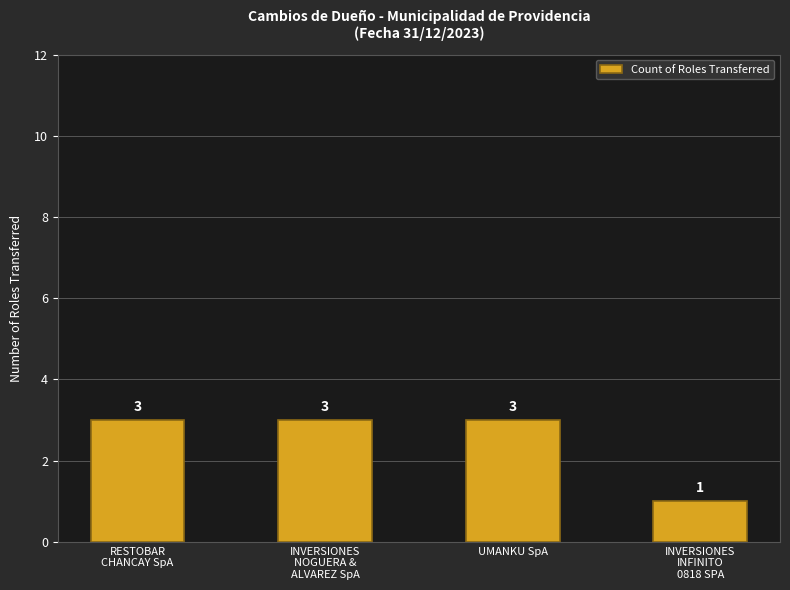

The chart shows a value of 5 at RESTOBAR
CHANCAY SpA. True or false?

False